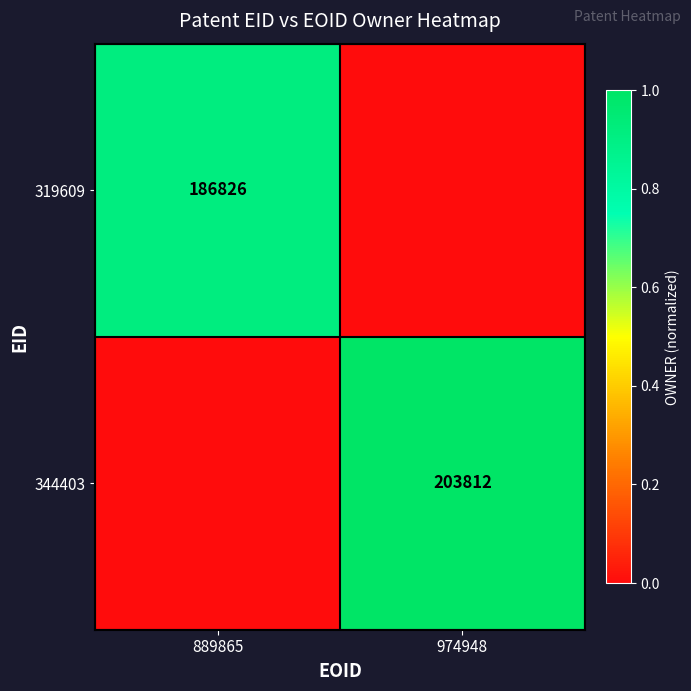

Between 974948 and 889865, which is larger?

889865